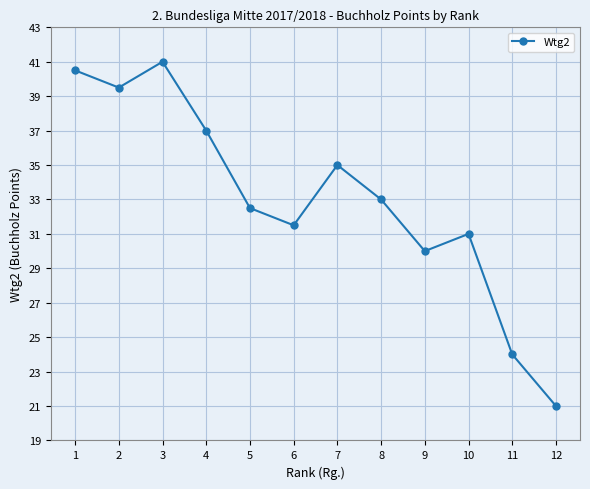

True or false: the data has more than 0 interior local peaks.

True